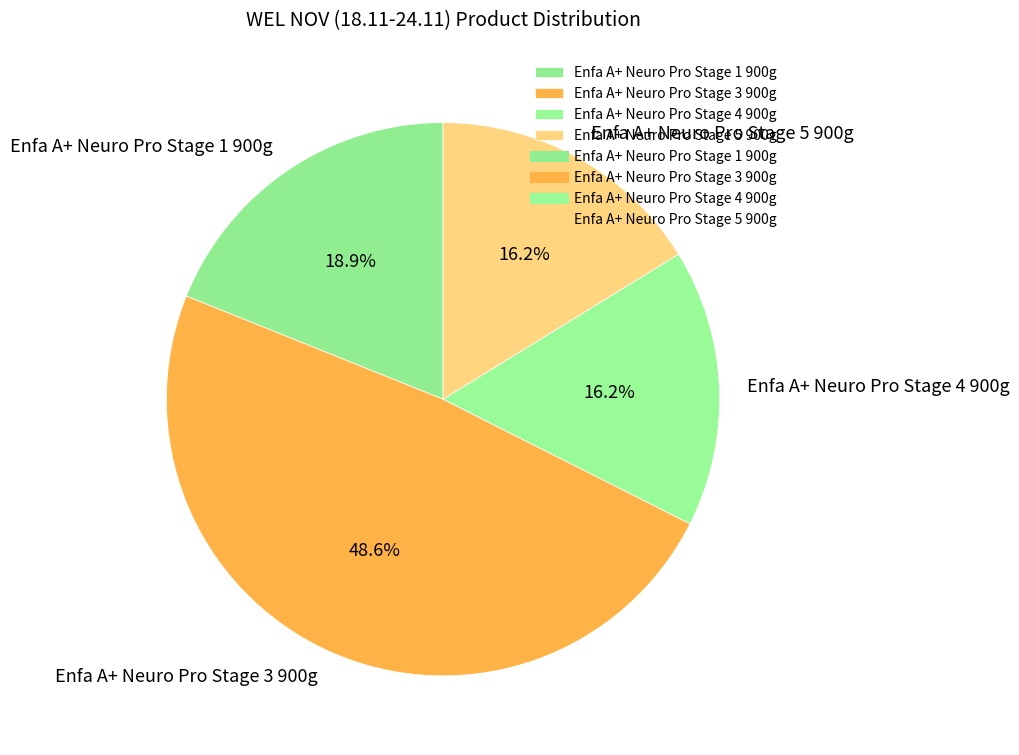

To the nearest percent, what is the difference between the largest and smallest slice percentages?

32%